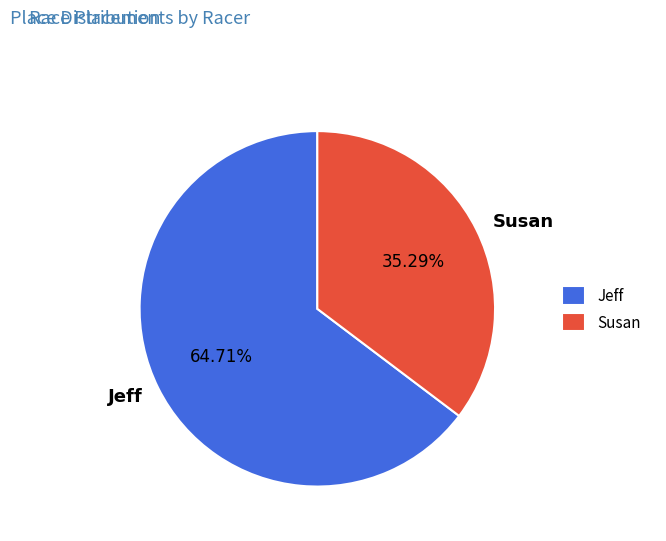

To the nearest percent, what percentage of the pie is Susan?

35%